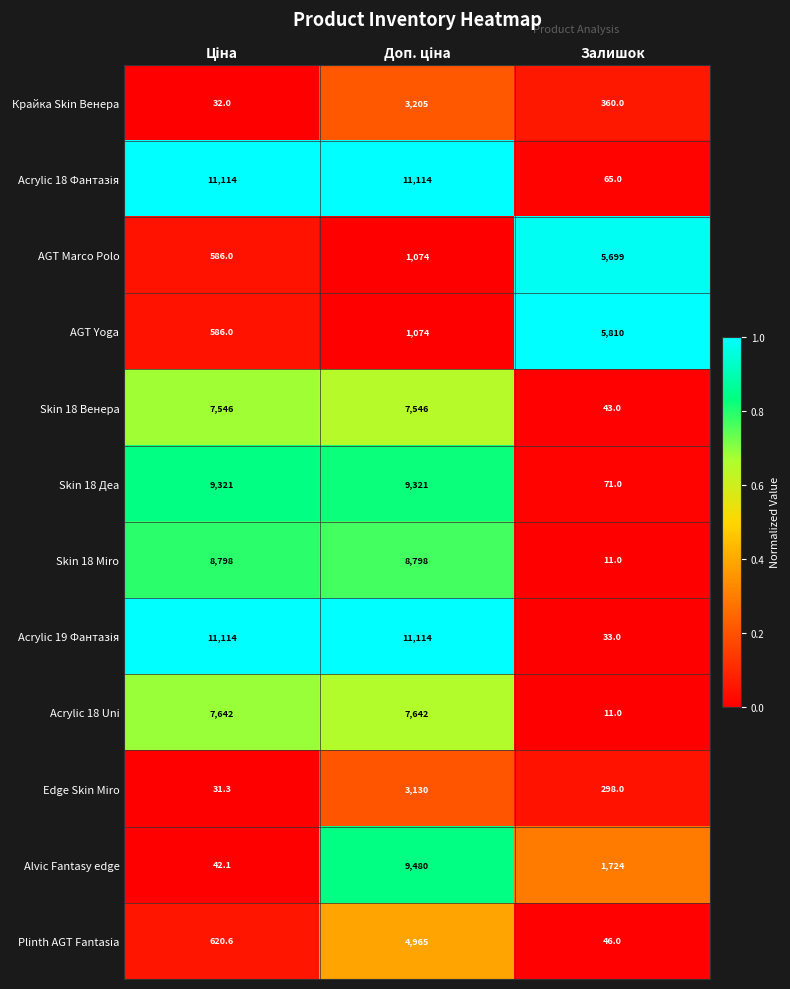

The Skin 18 Miro series shows 11.0 at Залишок. True or false?

True